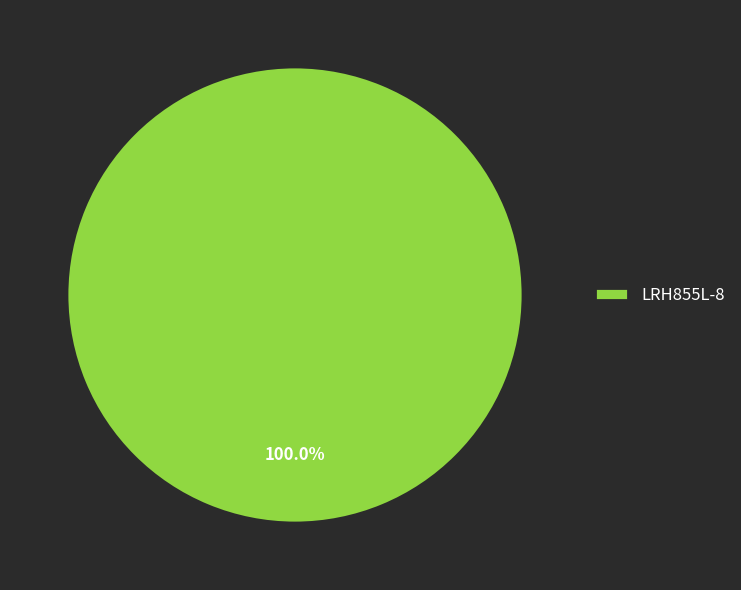

Rank the categories by value from lowest to highest.

LRH855L-8